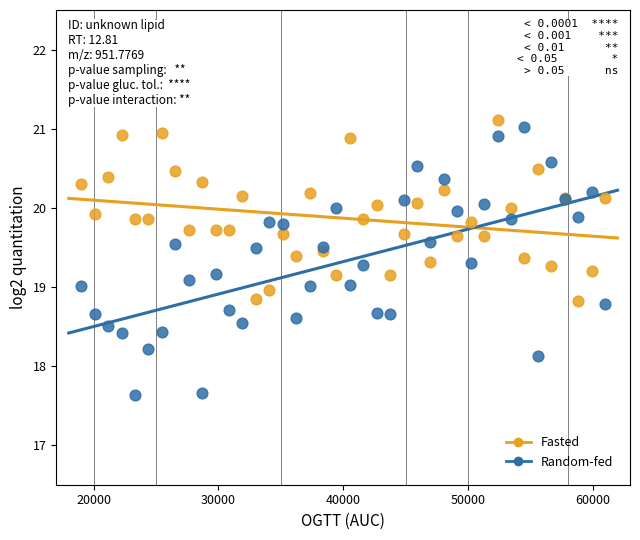

What are all the series names shown in the legend?

Fasted, Random-fed